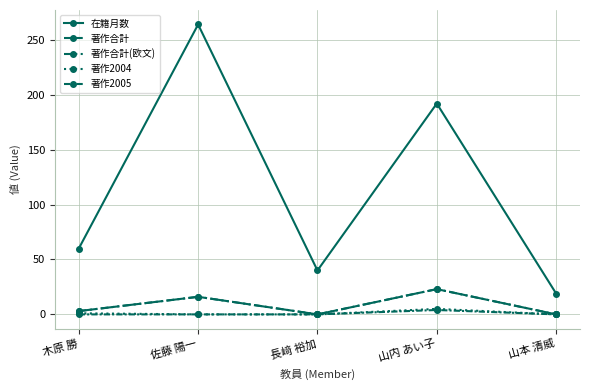

Between 山内 あい子 and 山本 清威, which series saw the biggest shift?

在籍月数